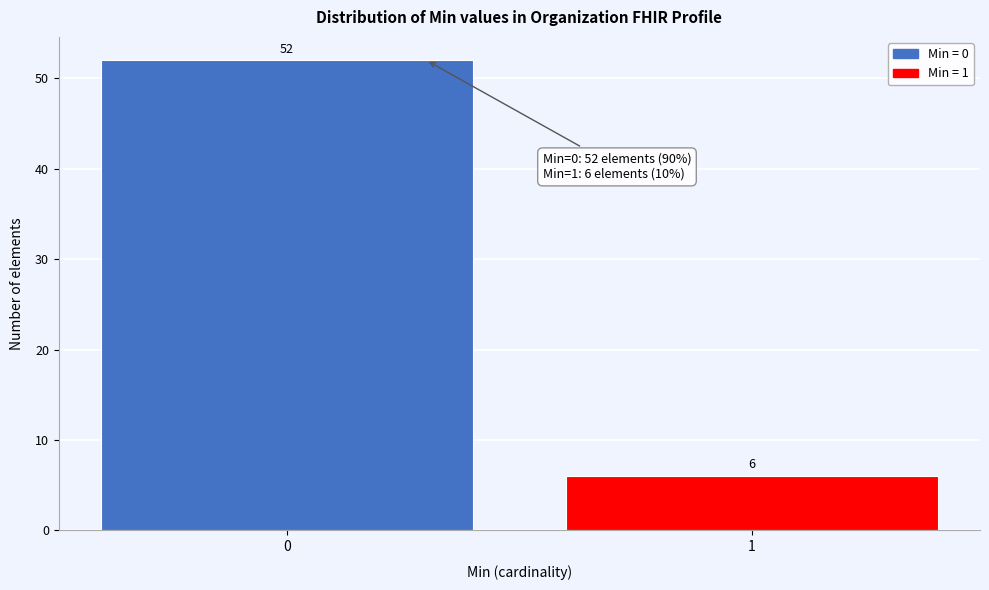

Reading left to right, transcribe all the data shown in this chart.

52	6